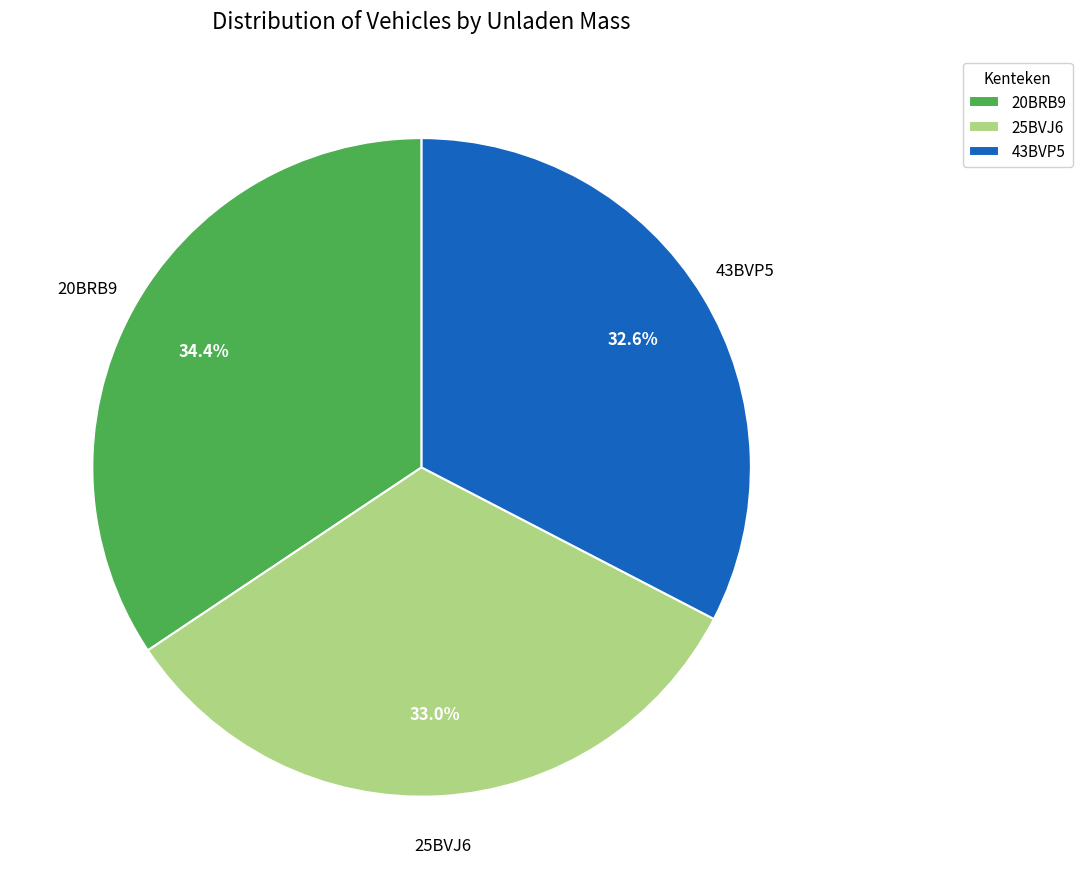

Does any single category account for the majority?

No